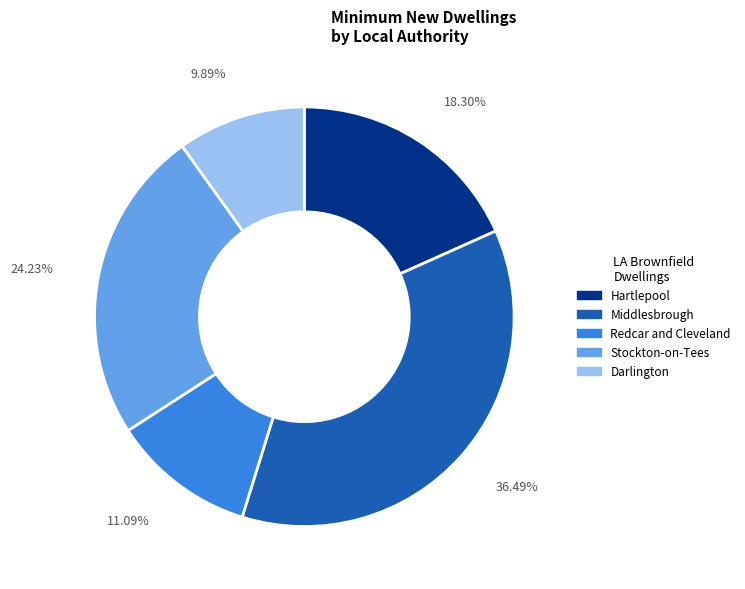

Does any single category account for the majority?

No